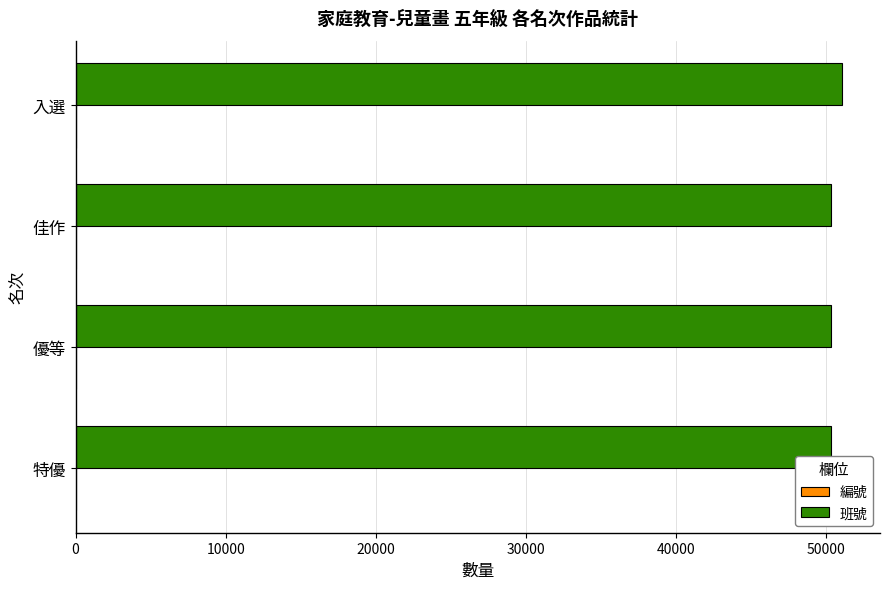

What is the sum of all 班號 values?

201972